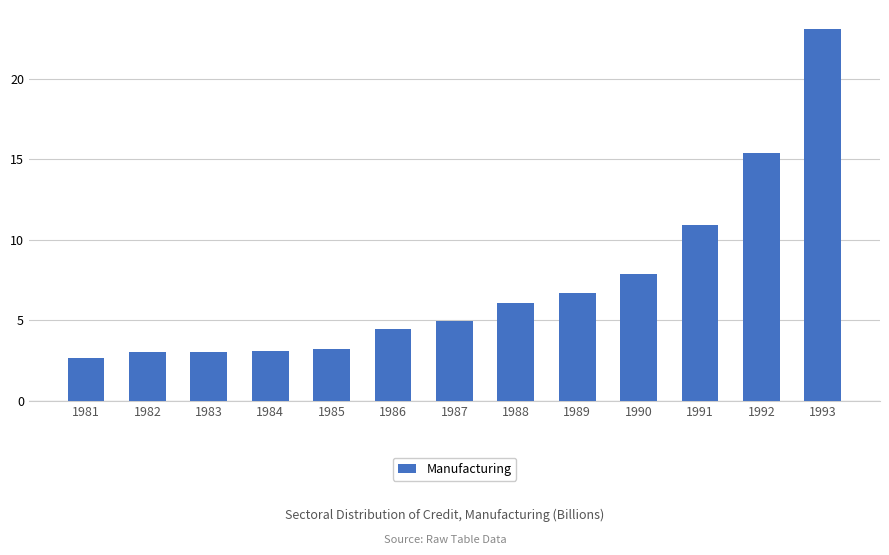

What is the value of the 5th bar from the left?

3.2